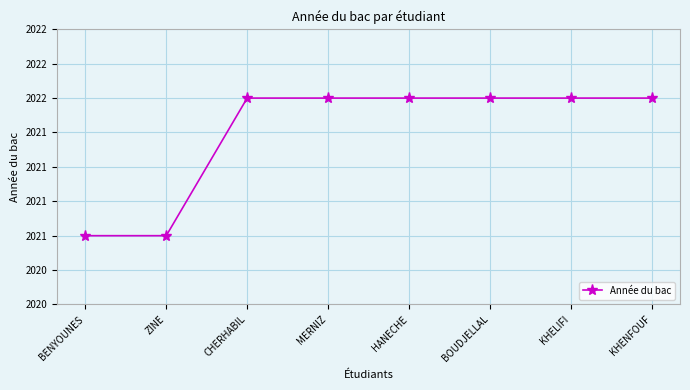

The chart shows a value of 2021 at BENYOUNES. True or false?

True